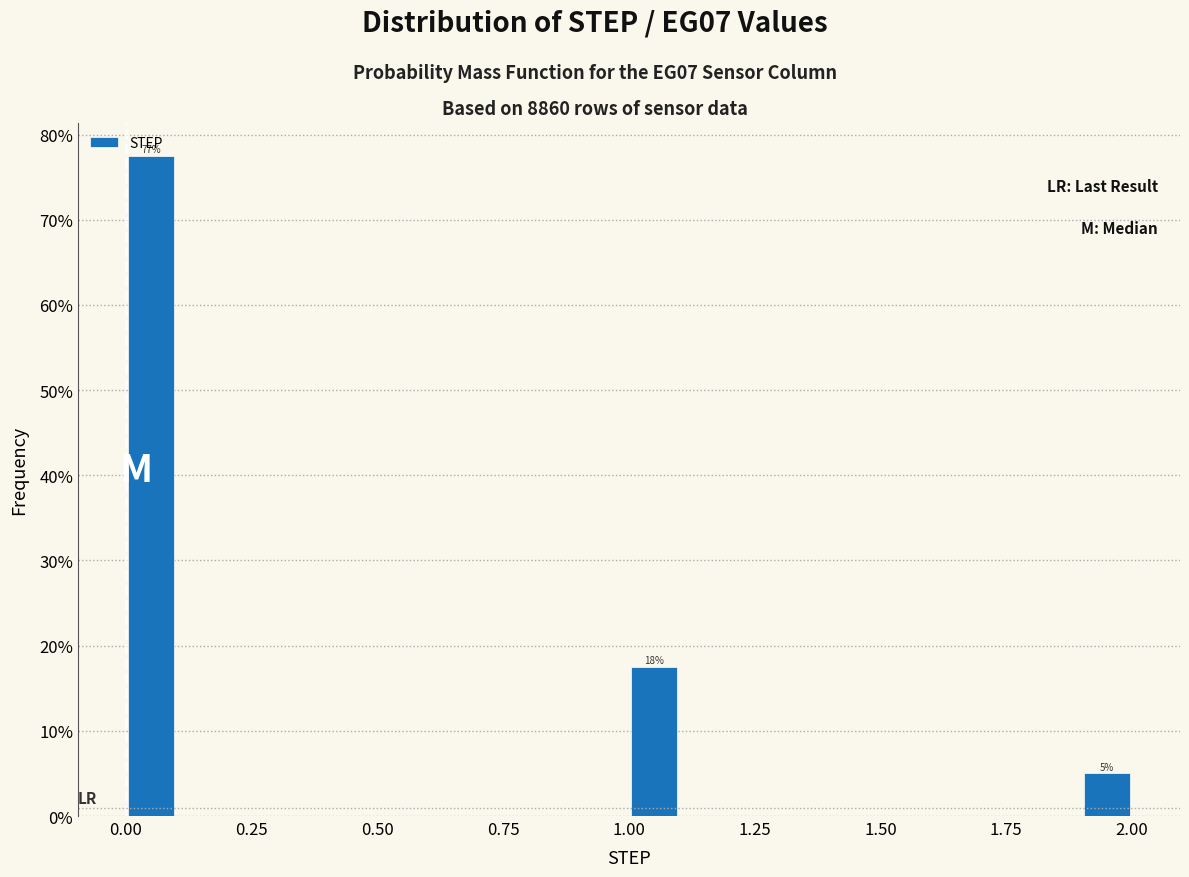

Around what value on the x-axis is the tallest bar? Give the approximate position of its centre, as read against the axis.

0.05